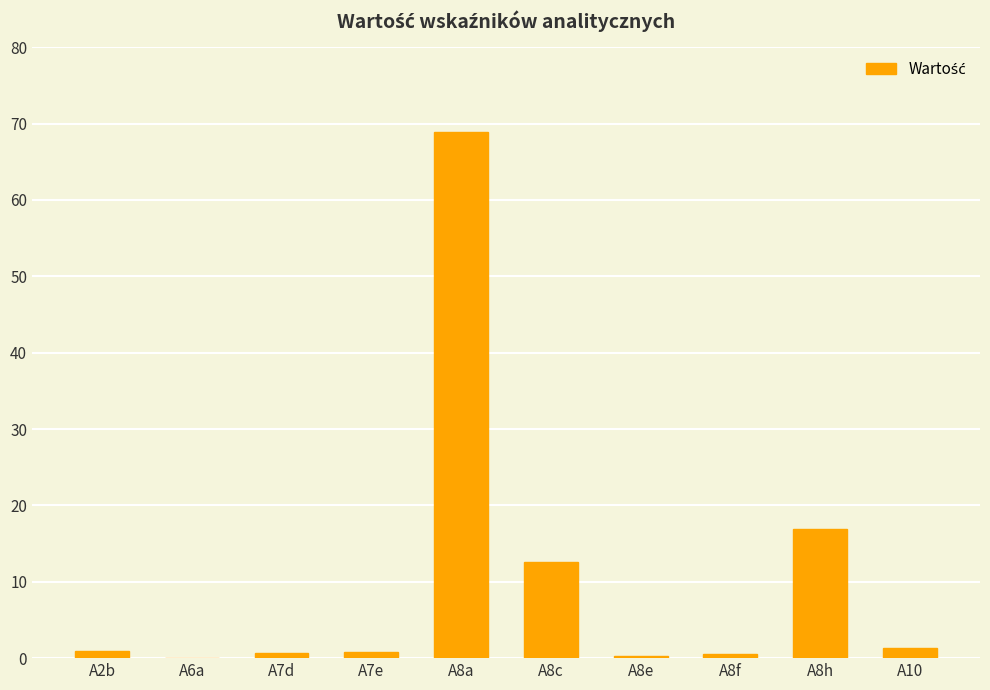

What is the sum of all values?

102.9